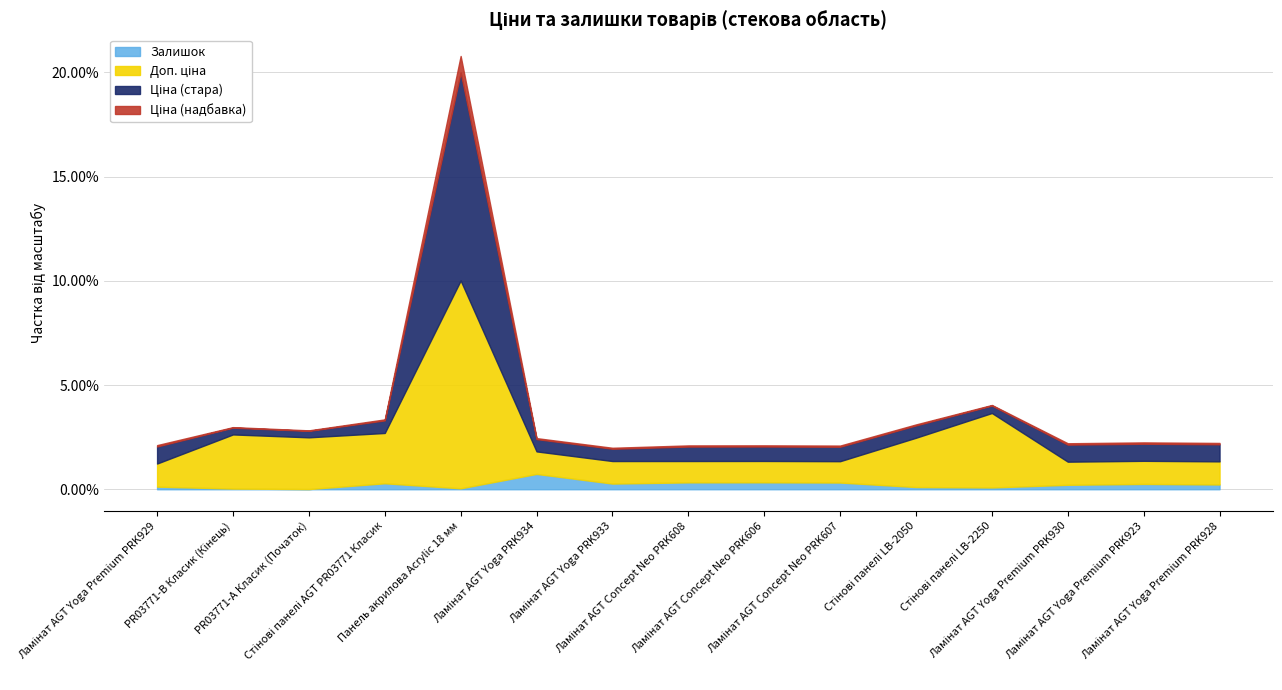

The Ціна series shows 1339.8 at 13. True or false?

False